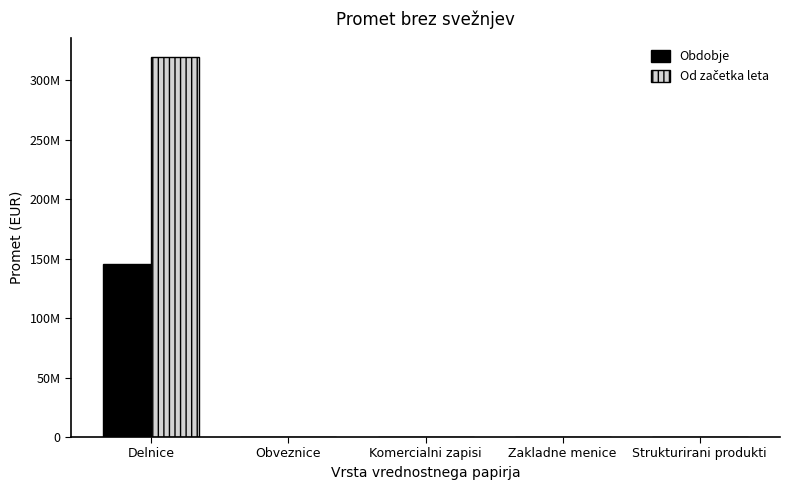

Does the chart contain stacked bars?

No